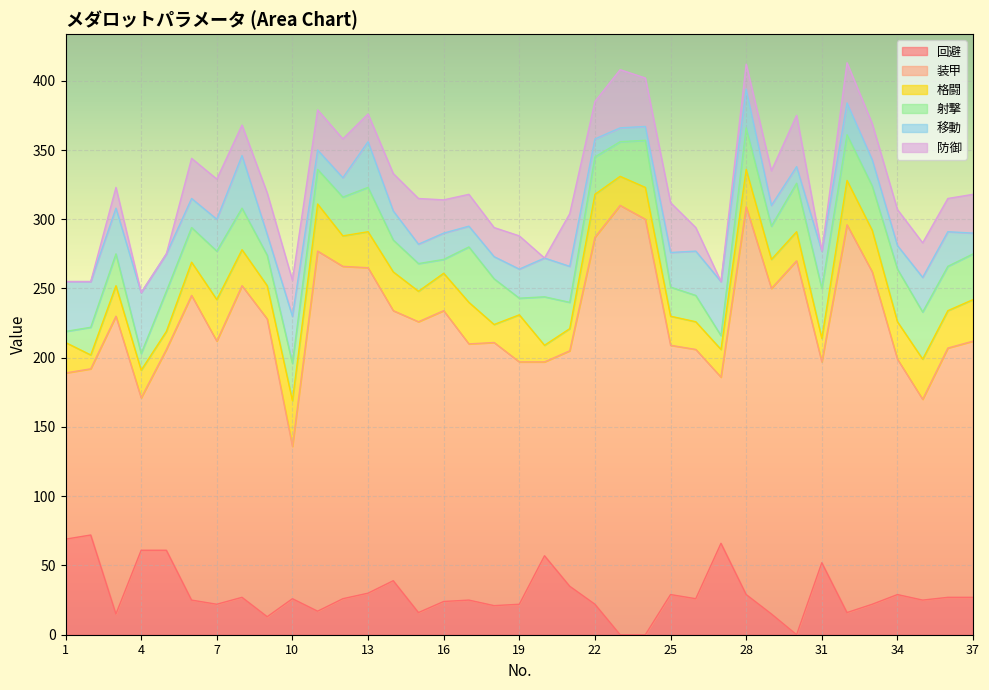

Does the chart display data point markers on the line(s)?

No